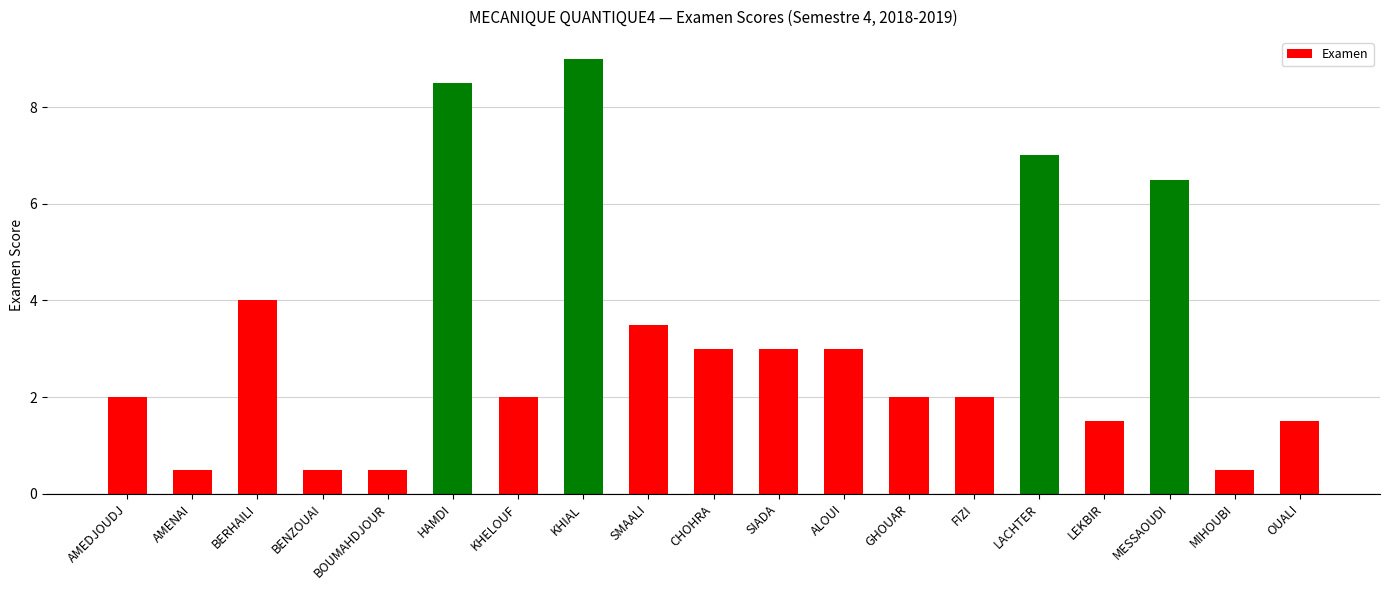

What value does the data have at MIHOUBI?

0.5